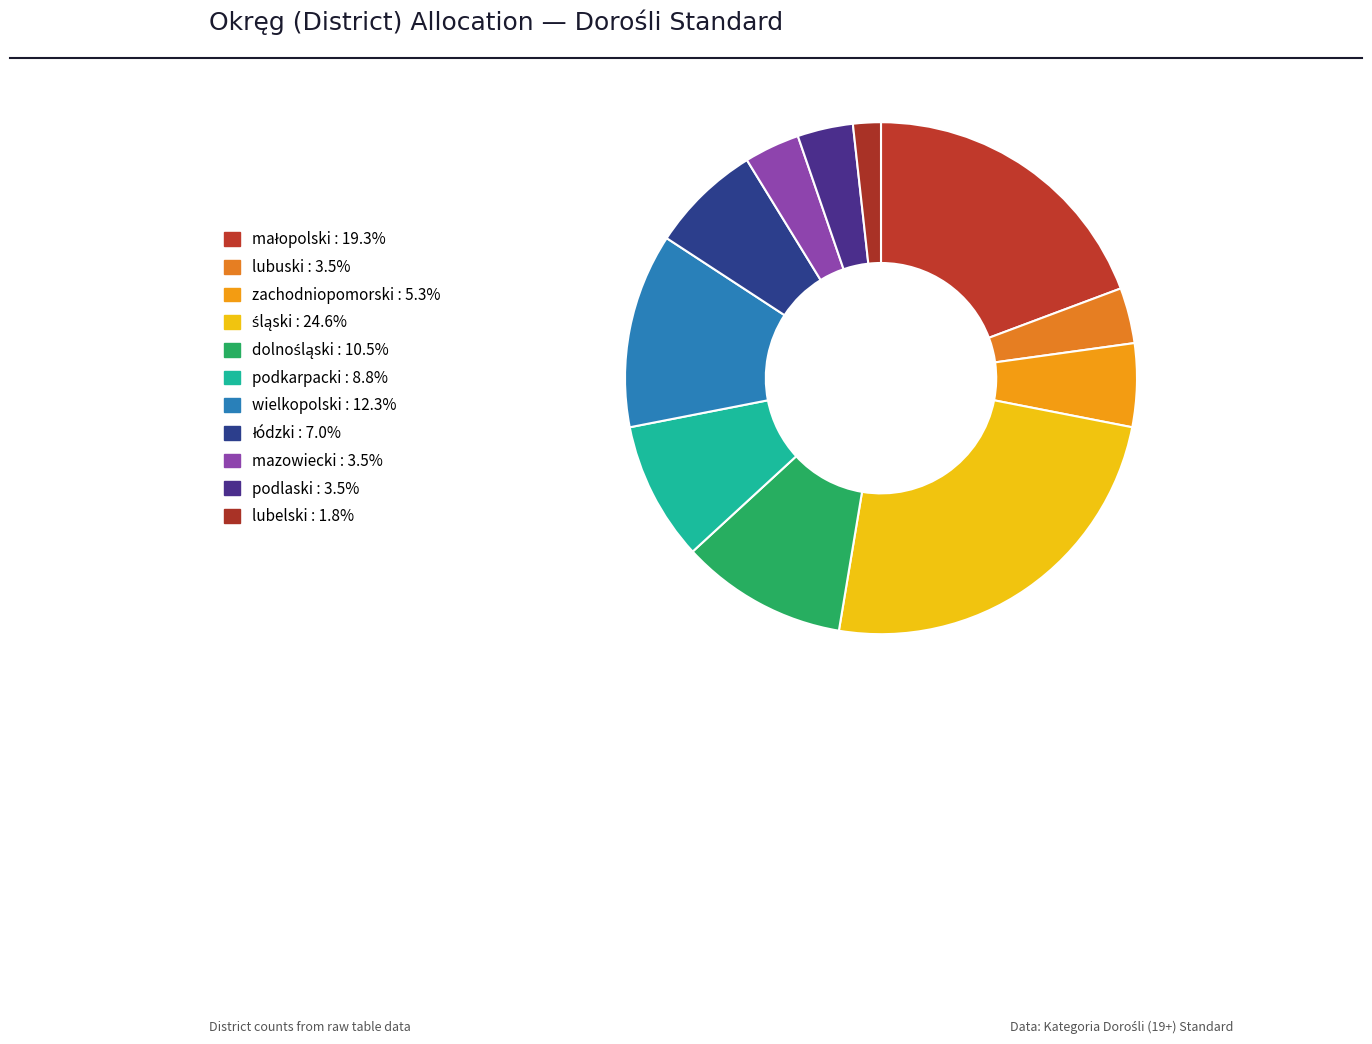

Which has a higher value, śląski or lubelski?

śląski